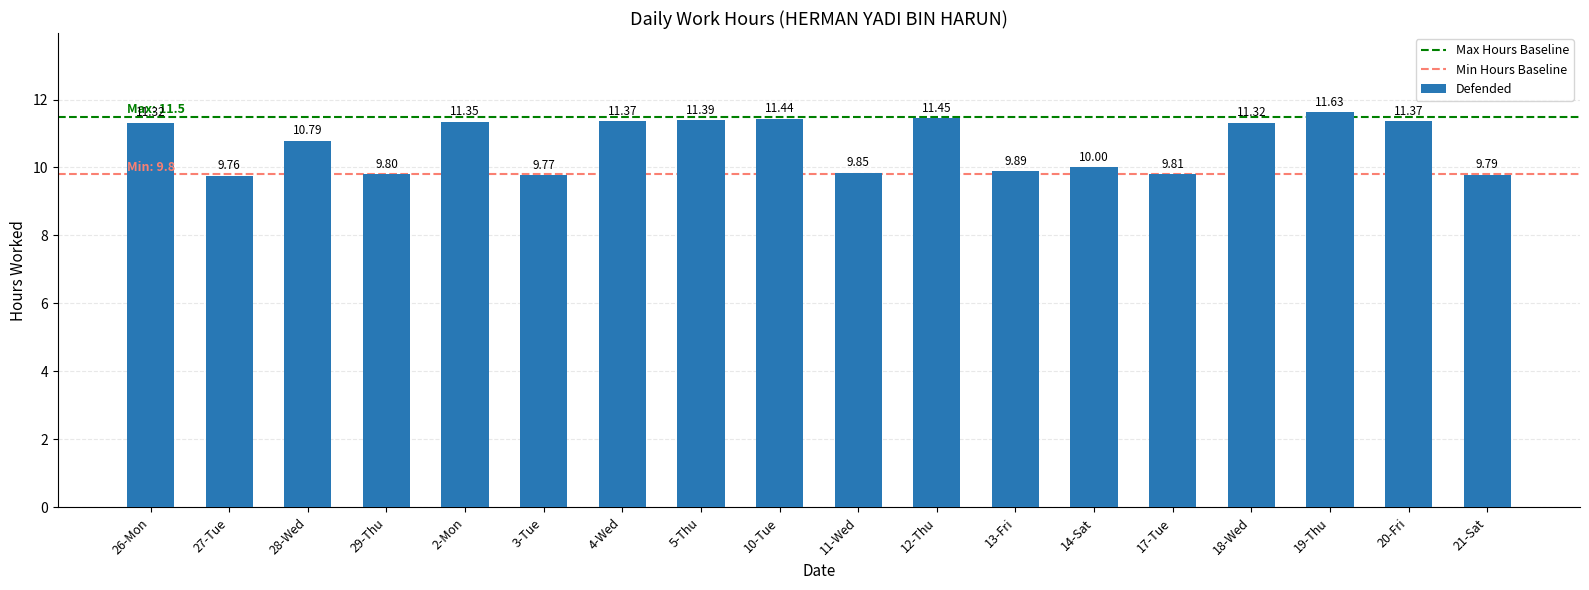

What is the value of the 18th bar from the left?

9.8